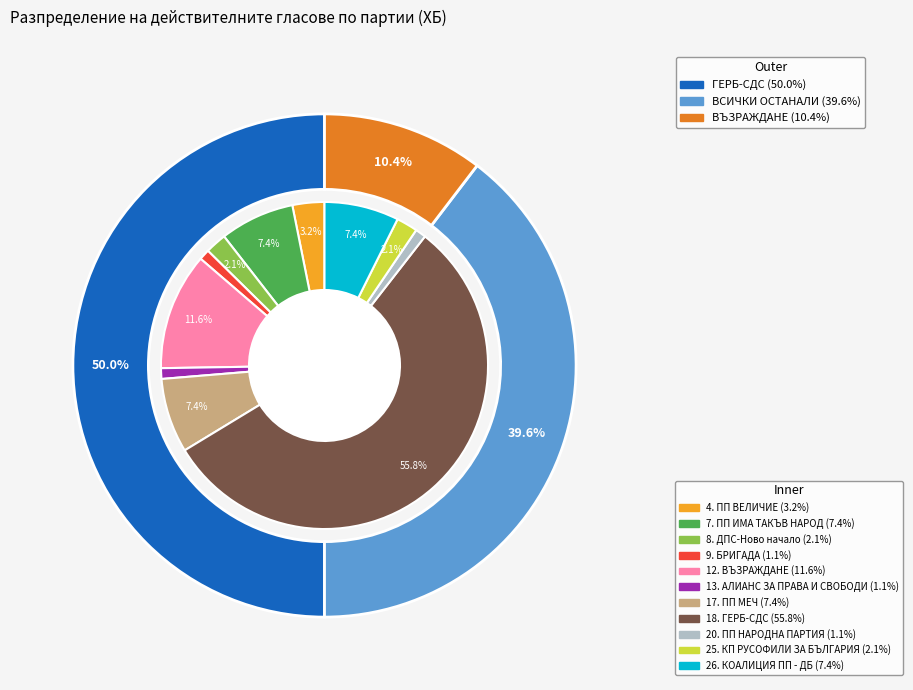

Between 9. БРИГАДА and 25. КП РУСОФИЛИ ЗА БЪЛГАРИЯ, which is larger?

25. КП РУСОФИЛИ ЗА БЪЛГАРИЯ